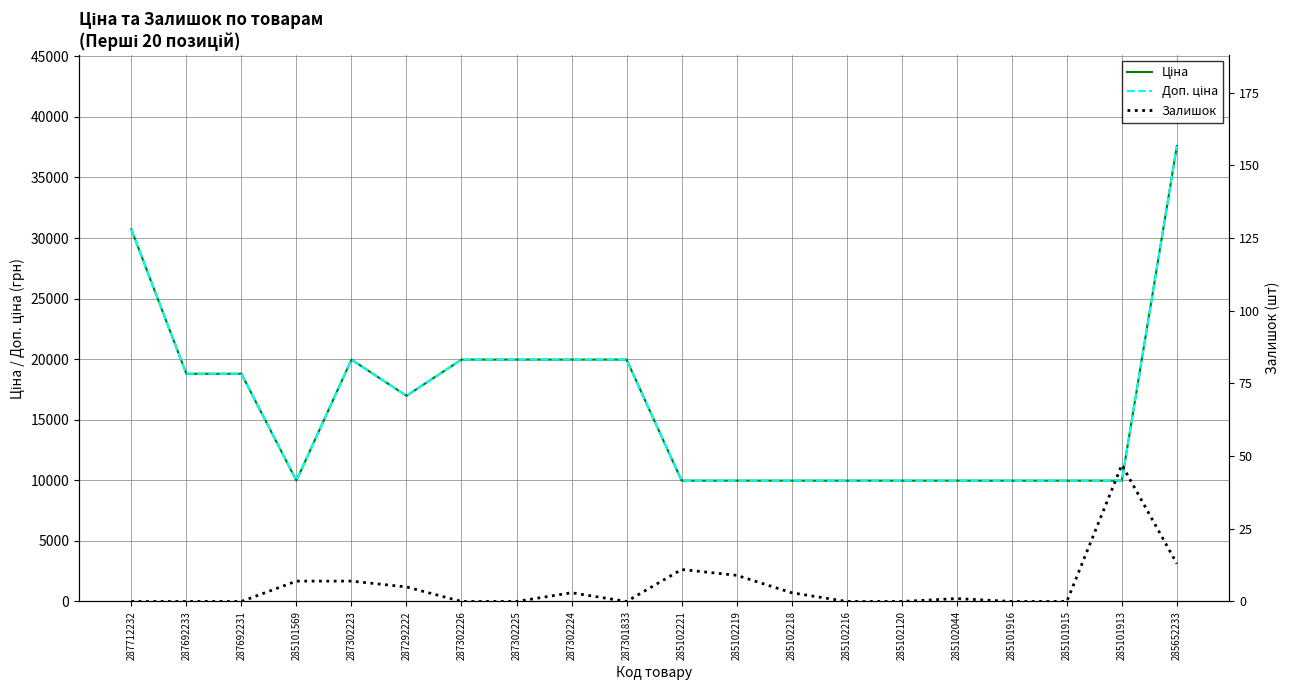

At which label does Залишок first exceed 1?

285101569